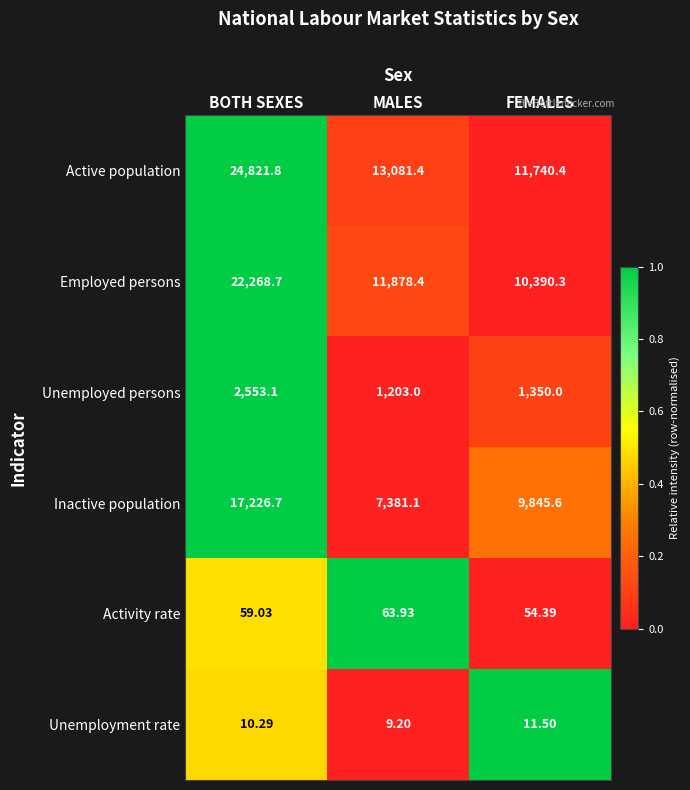

Which category has the highest value across all series?

BOTH SEXES